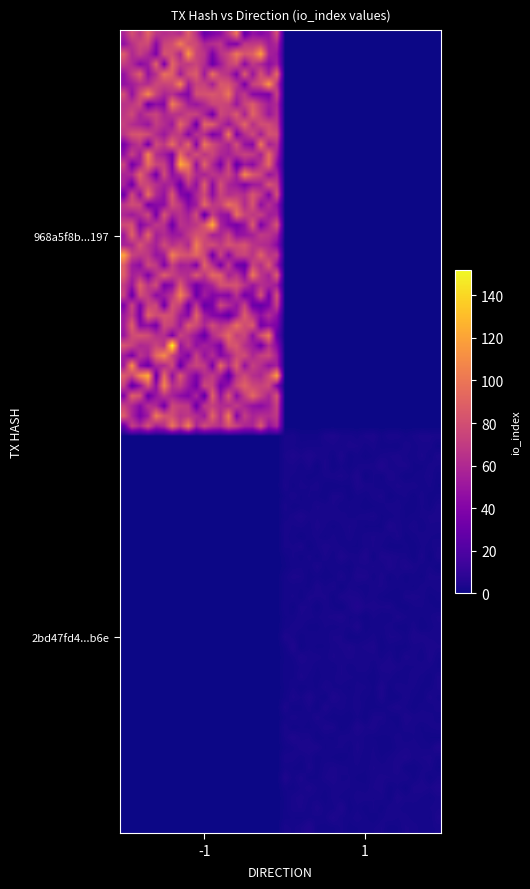

Reading left to right, transcribe all the data shown in this chart.

968a5f8b095f2fca35c9d021c0442abc138e197: direction=-1	io_index=81
2bd47fd4140c97f165d6ca1153f0603846bd8b6: direction=1	io_index=3